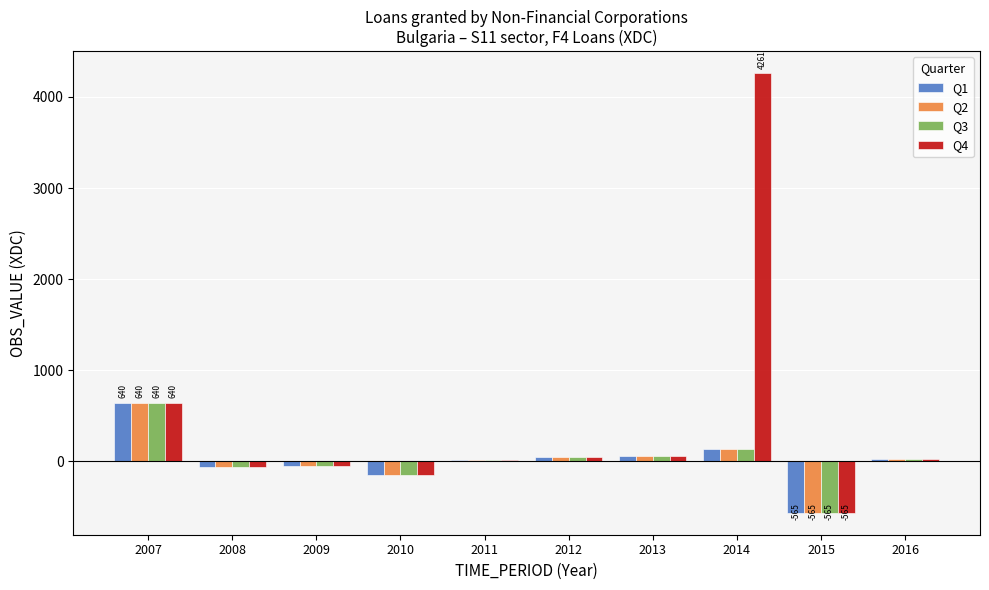

How many series are shown in this chart?

4